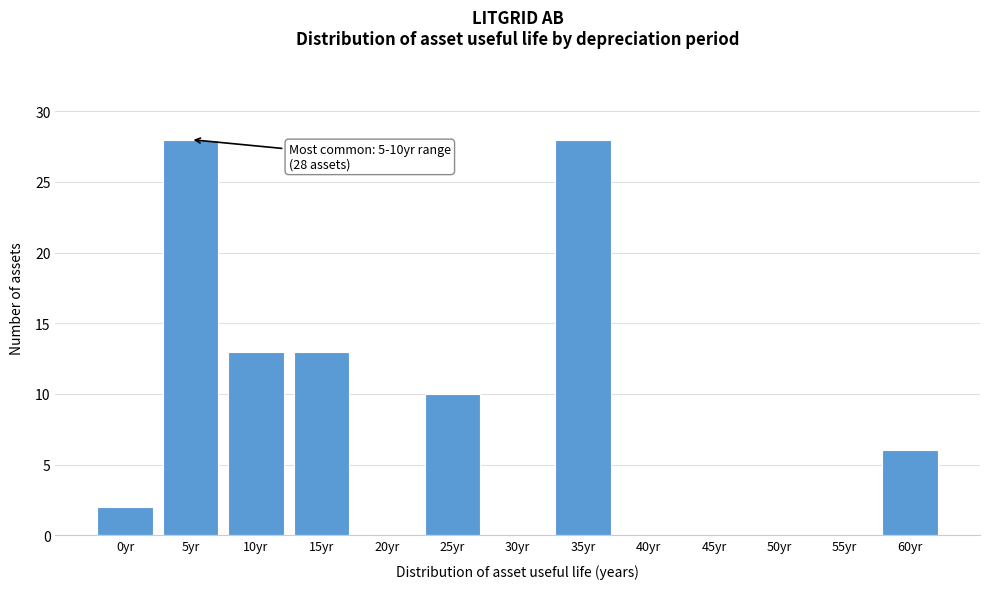

Reading right to left, transcribe all the data shown in this chart.

60yr=6	55yr=0	50yr=0	45yr=0	40yr=0	35yr=28	30yr=0	25yr=10	20yr=0	15yr=13	10yr=13	5yr=28	0yr=2